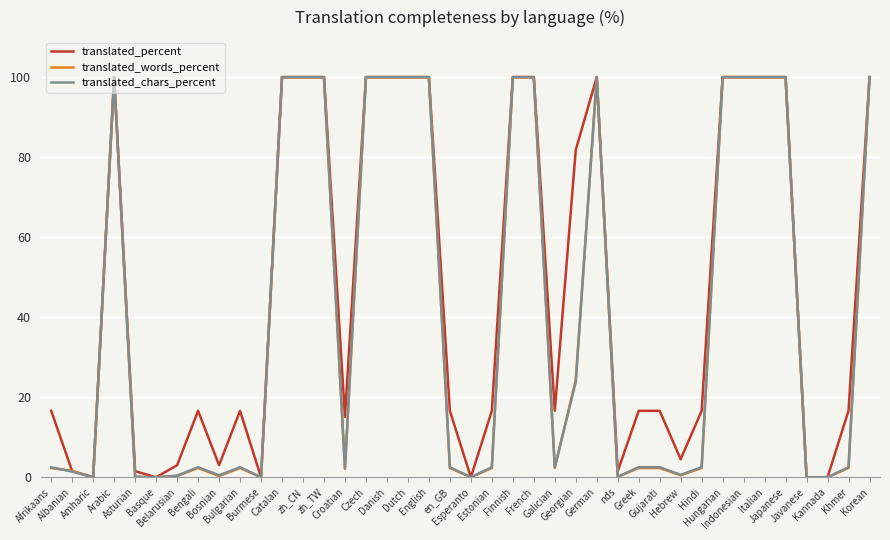

Which series has the largest total across all categories?

translated_percent